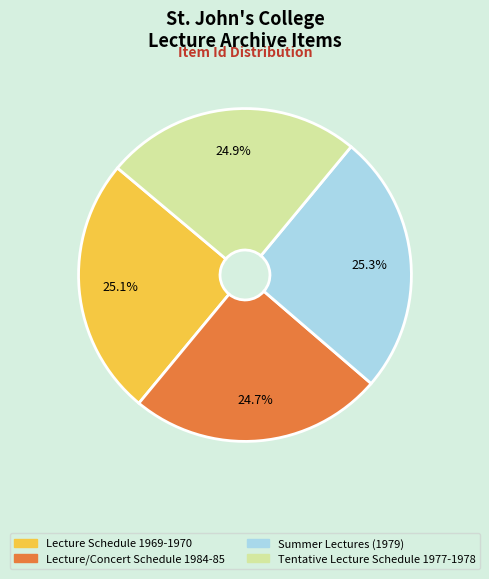

What is the ratio of the value at Summer Lectures (1979) to the value at Lecture Schedule 1969-1970?

1.0